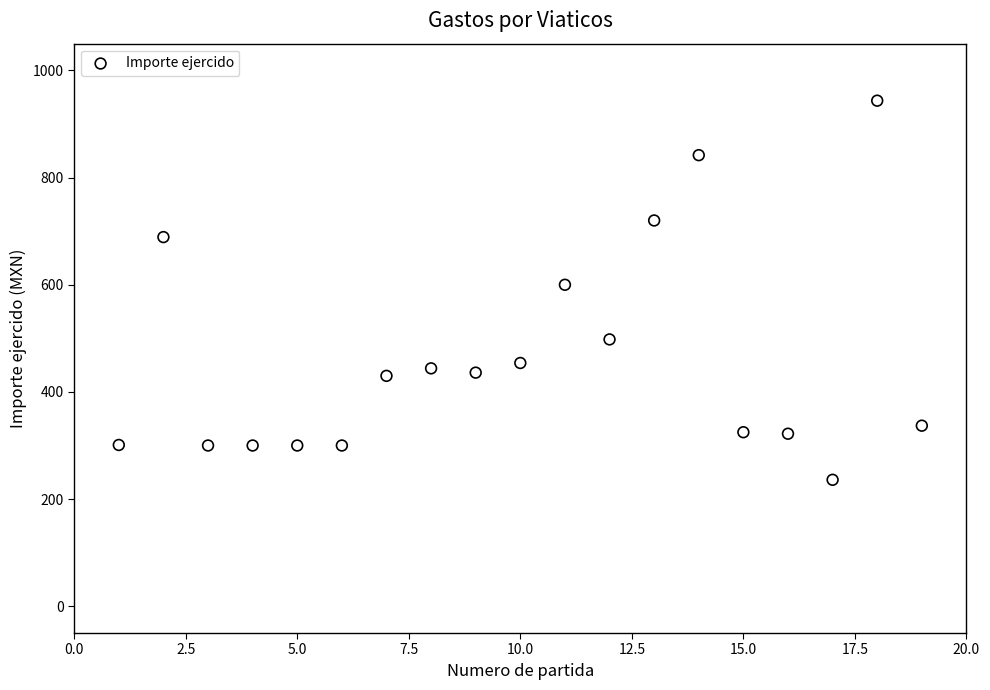

What Y value in the scatter plot is closest to 589?

600.0